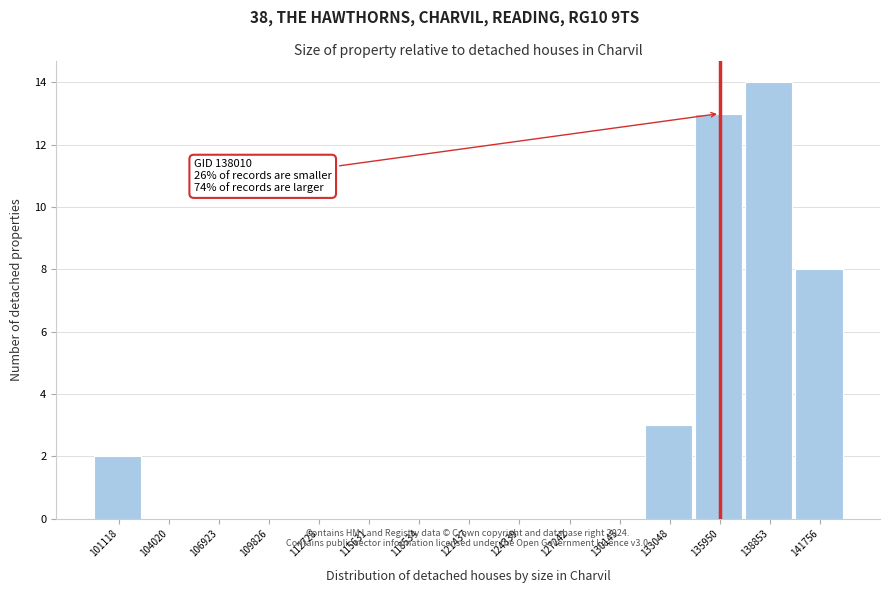

Reading left to right, what are all the values shown in this chart?

101118=2	104020=0	106923=0	109826=0	112728=0	115631=0	118534=0	121437=0	124339=0	127242=0	130145=0	133048=3	135950=13	138853=14	141756=8